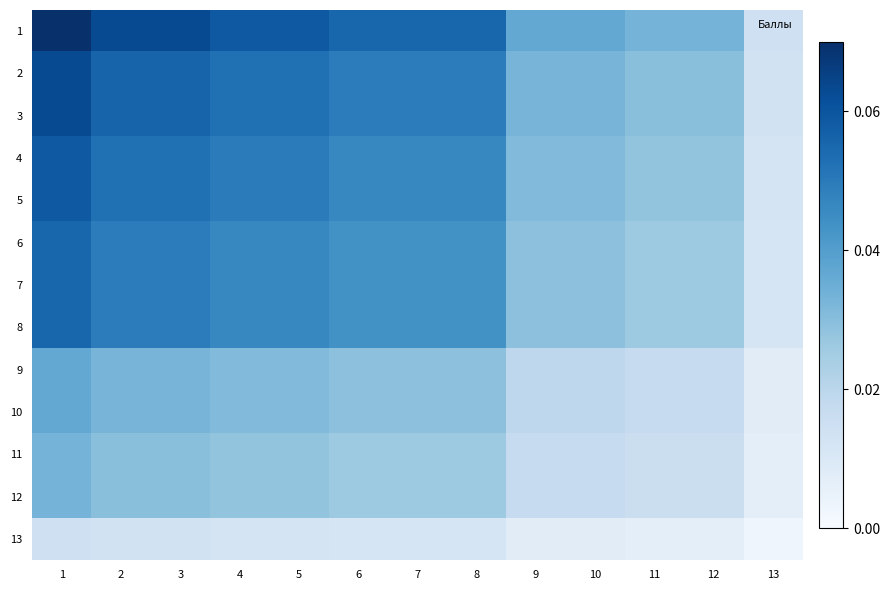

List the series in order of their peak value, highest first.

1, 2, 3, 4, 5, 6, 7, 8, 9, 10, 11, 12, 13